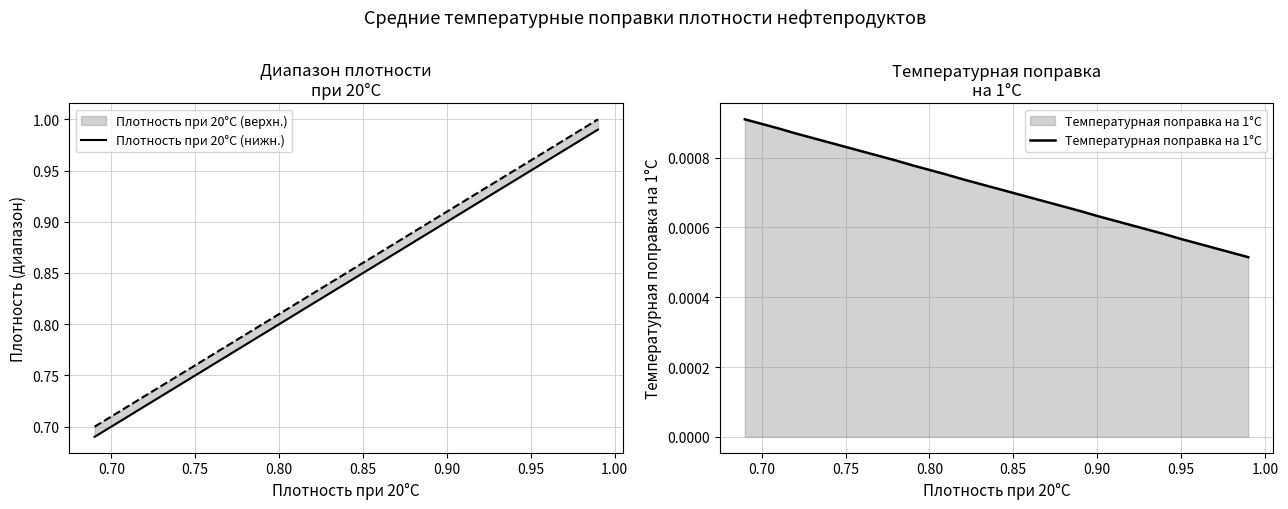

How many lines are shown in the chart?

2